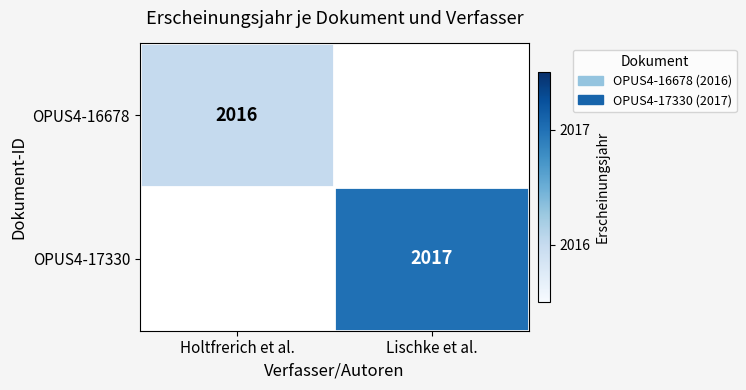

How many distinct data groups are displayed?

2